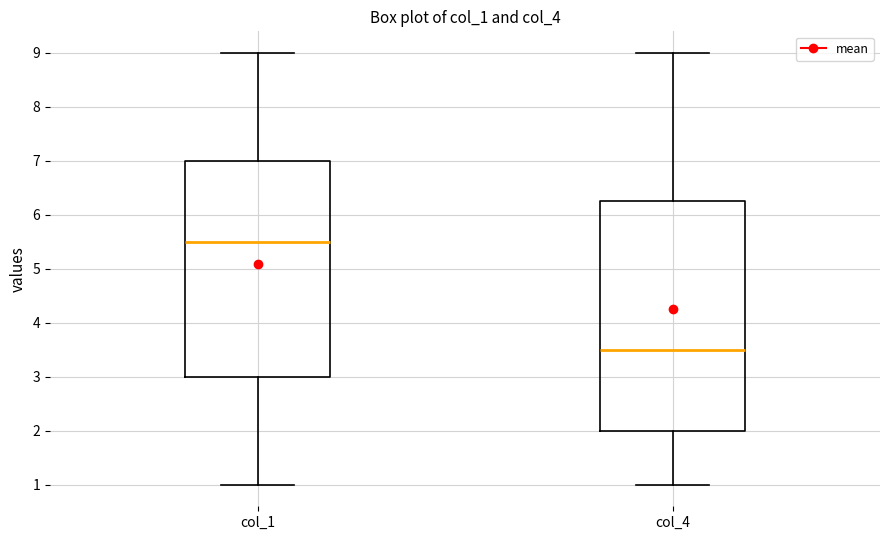

Which box is the tallest, from its lower edge to its upper edge?

col_4